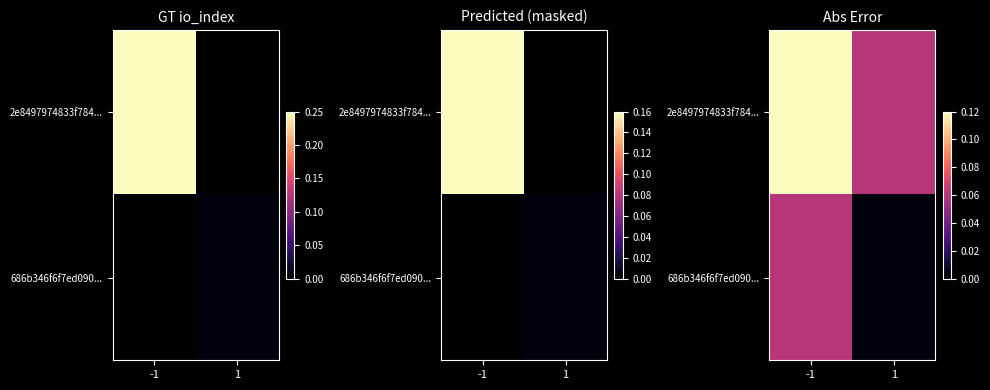

The value of 2e8497974833f784... at -1 is 0.1. True or false?

True